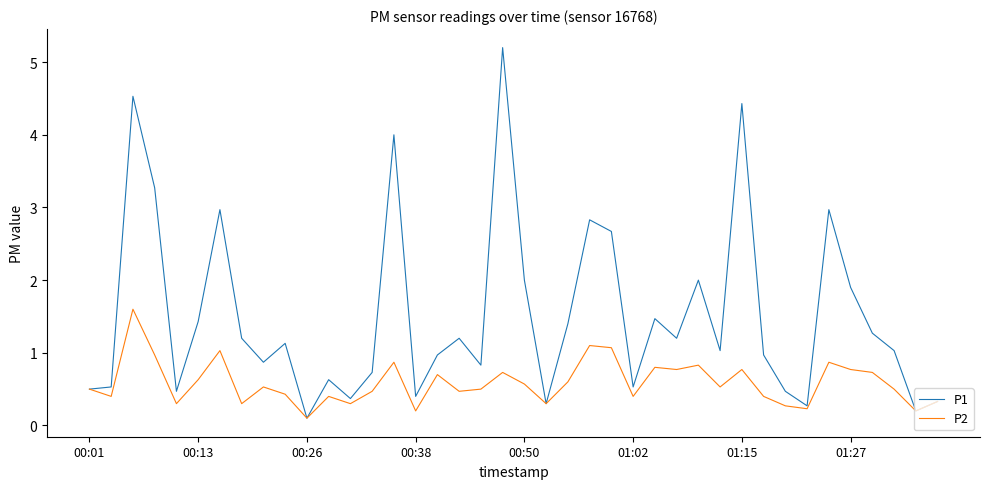

Which series has the largest total across all categories?

P1